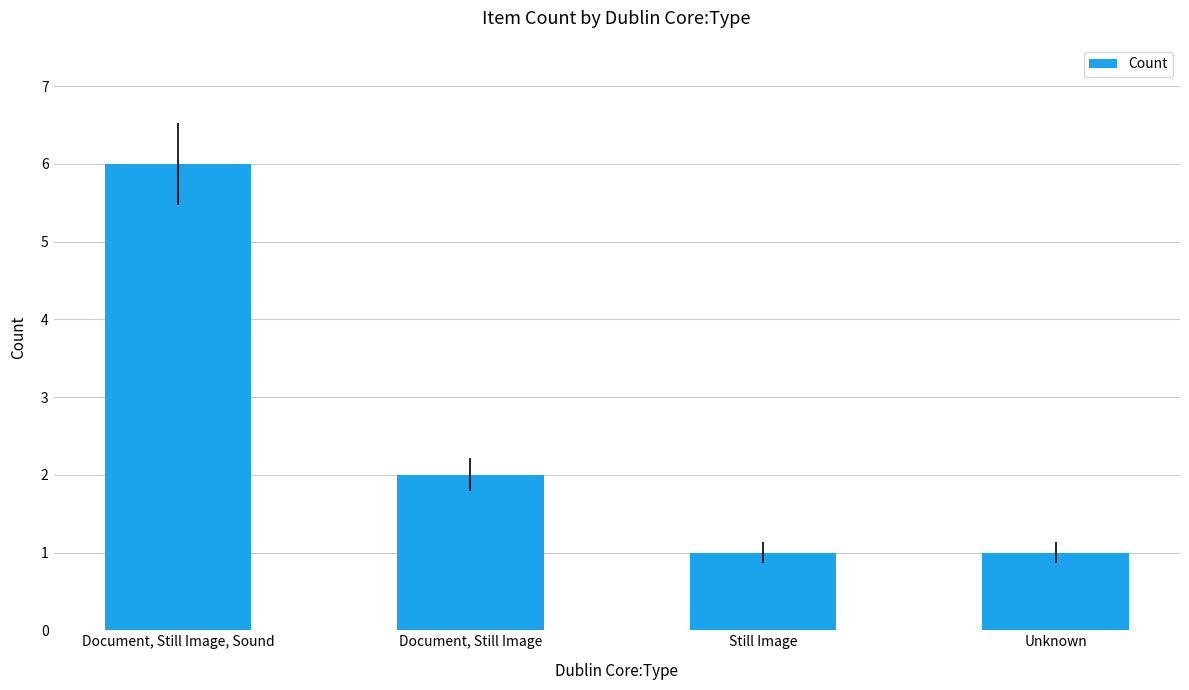

What is the label of the 1st bar from the left?

Document, Still Image, Sound